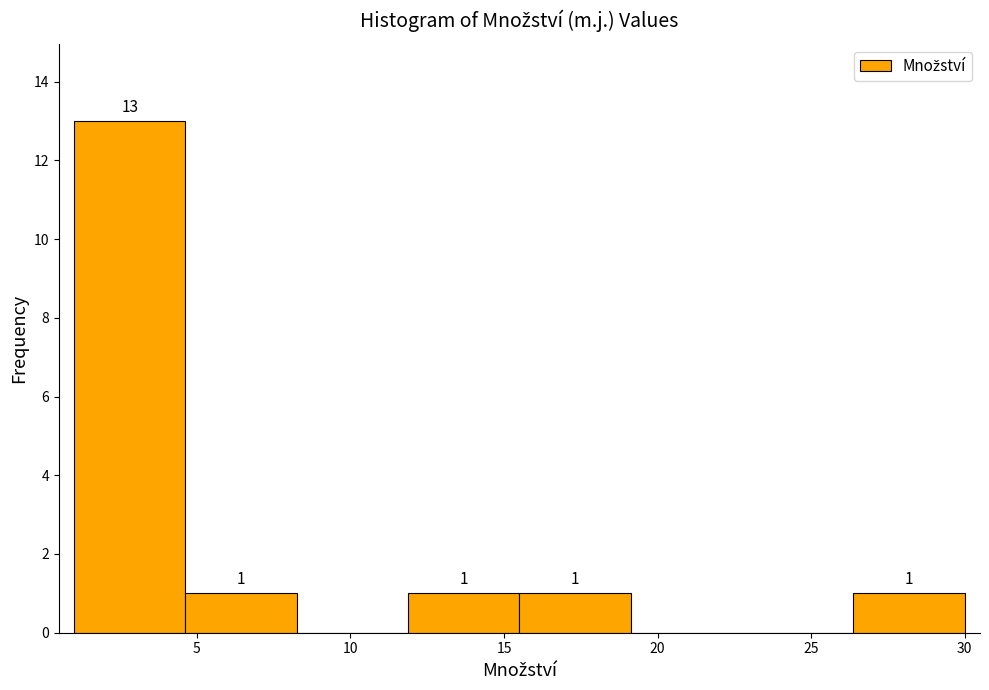

Which range on the x-axis has the tallest bar?

1.0 to 4.5